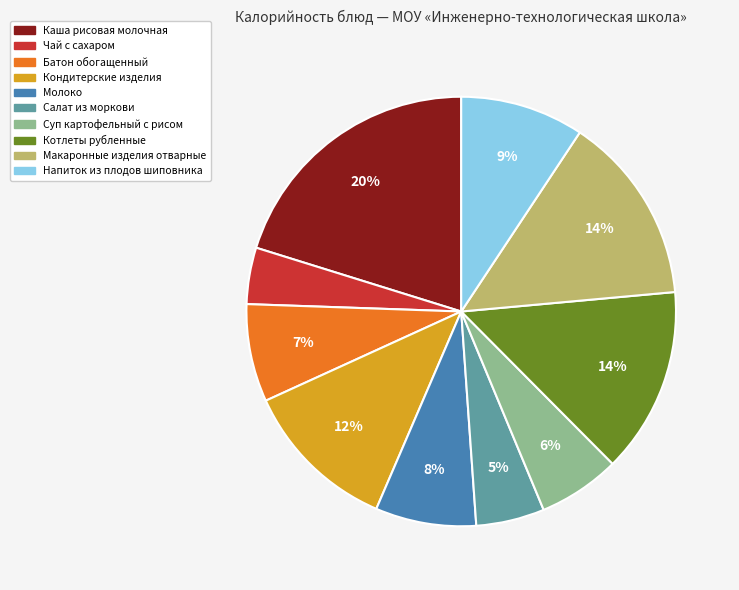

To the nearest percent, what is the difference between the largest and smallest slice percentages?

16%